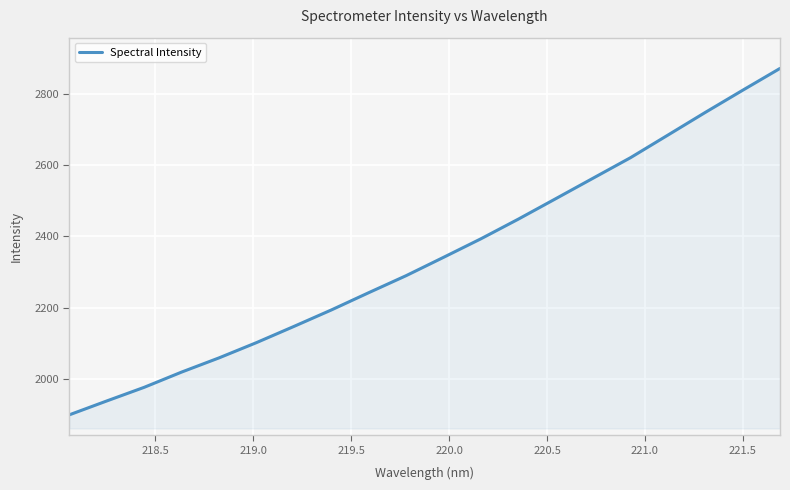

What is the maximum value shown in the chart?

2870.5